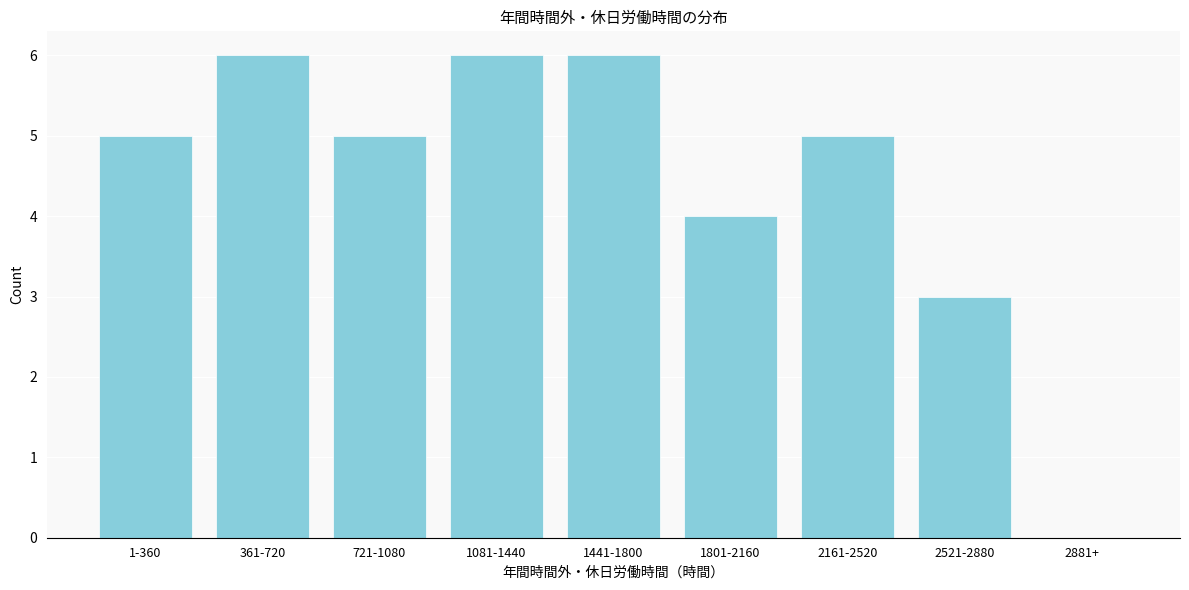

True or false: the data shows 1 at 2521-2880.

False